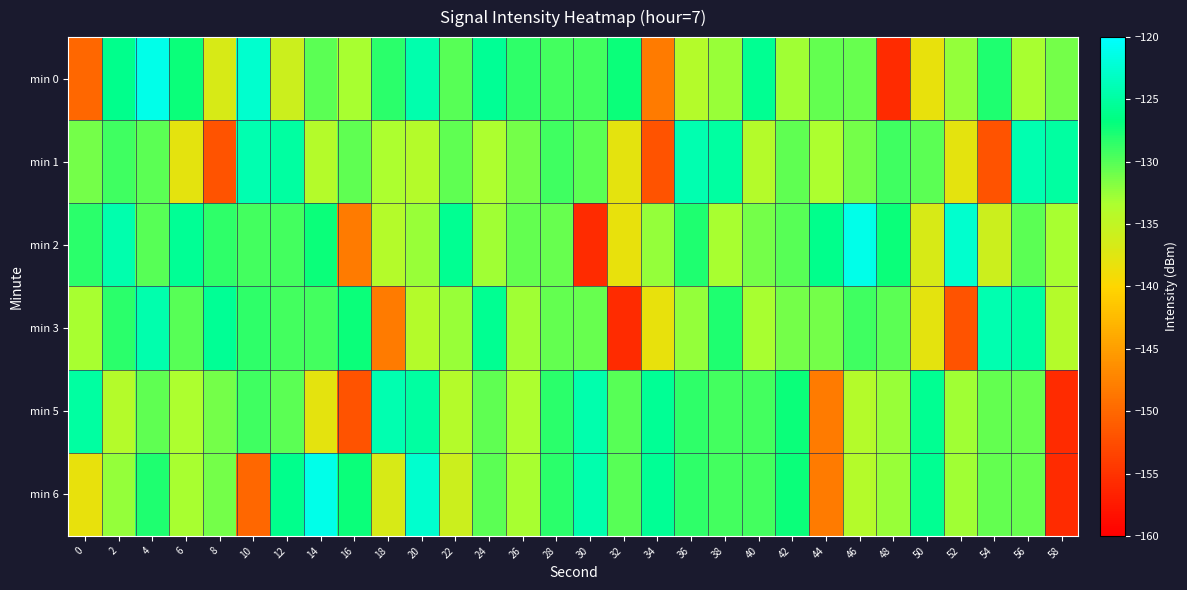

How many categories are shown in the chart?

30